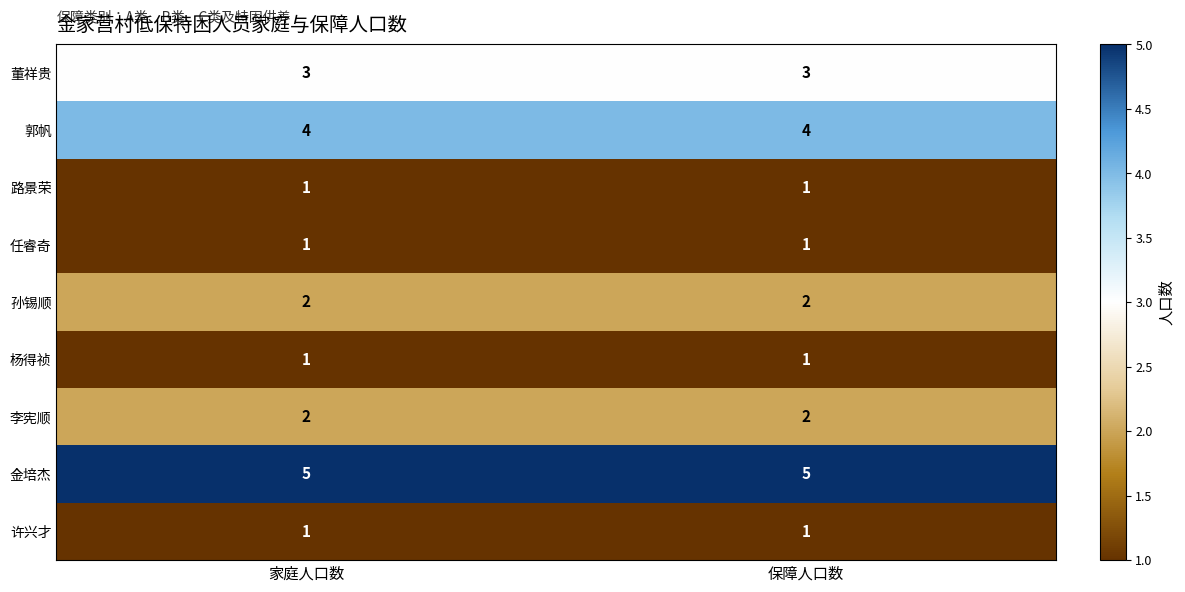

What is the total value across all series at 家庭人口数?

20